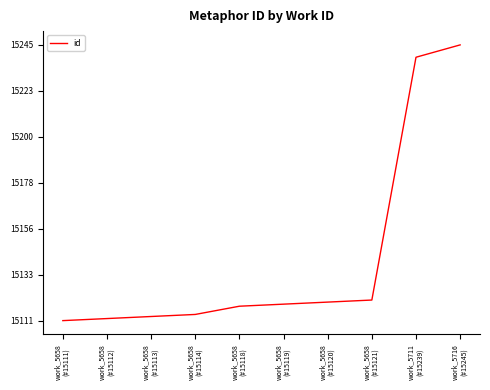

Does the chart have visible grid lines?

No